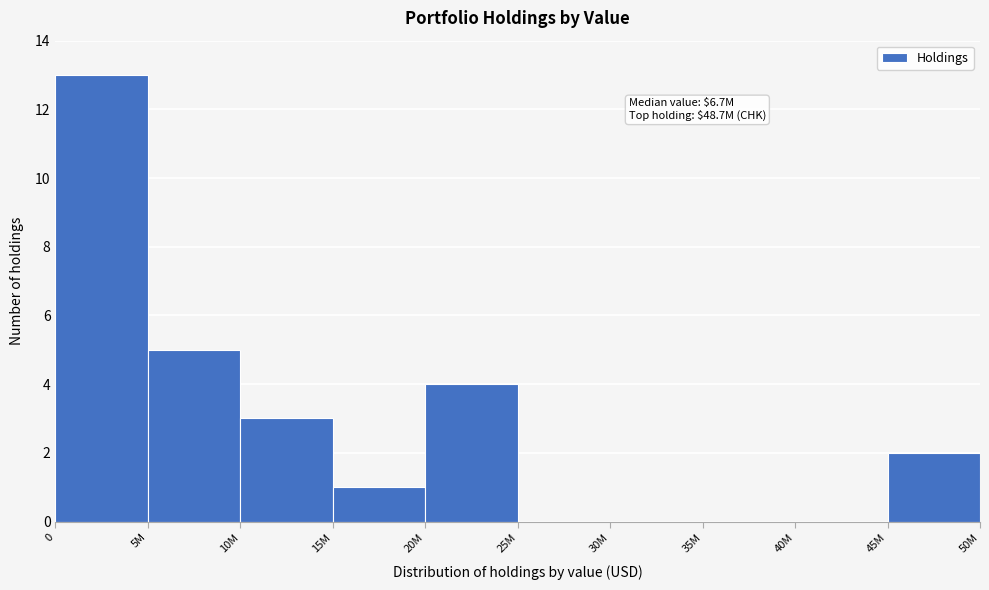

Reading right to left, extract all data points from this chart.

45M=2	40M=0	35M=0	30M=0	25M=0	20M=4	15M=1	10M=3	5M=5	0=13